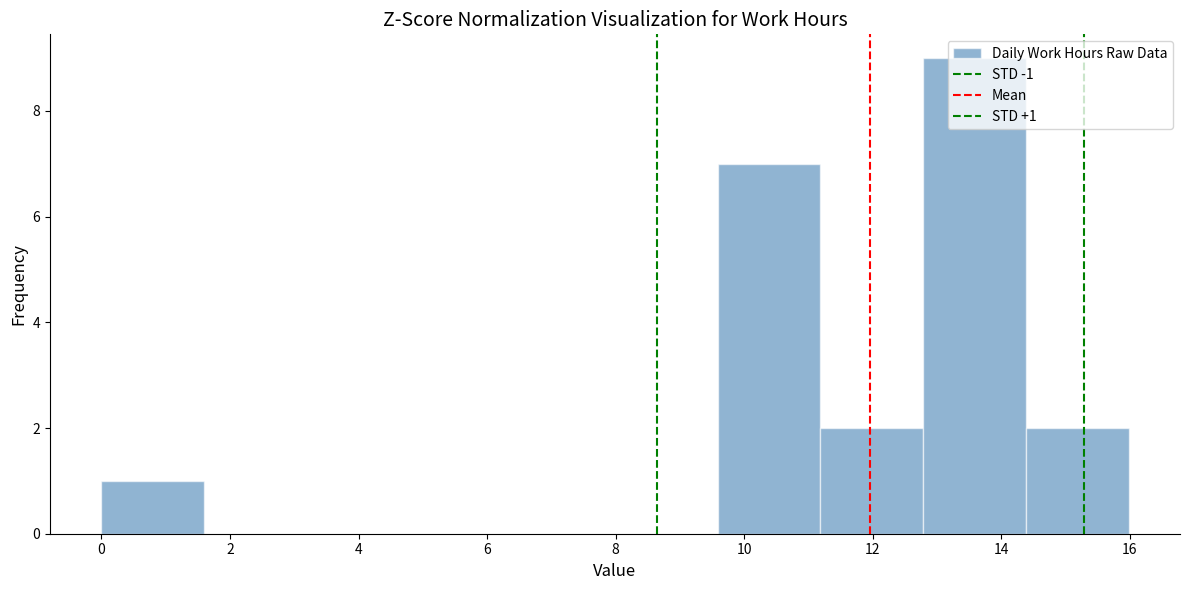

Which range on the x-axis has the tallest bar?

12.8 to 14.4